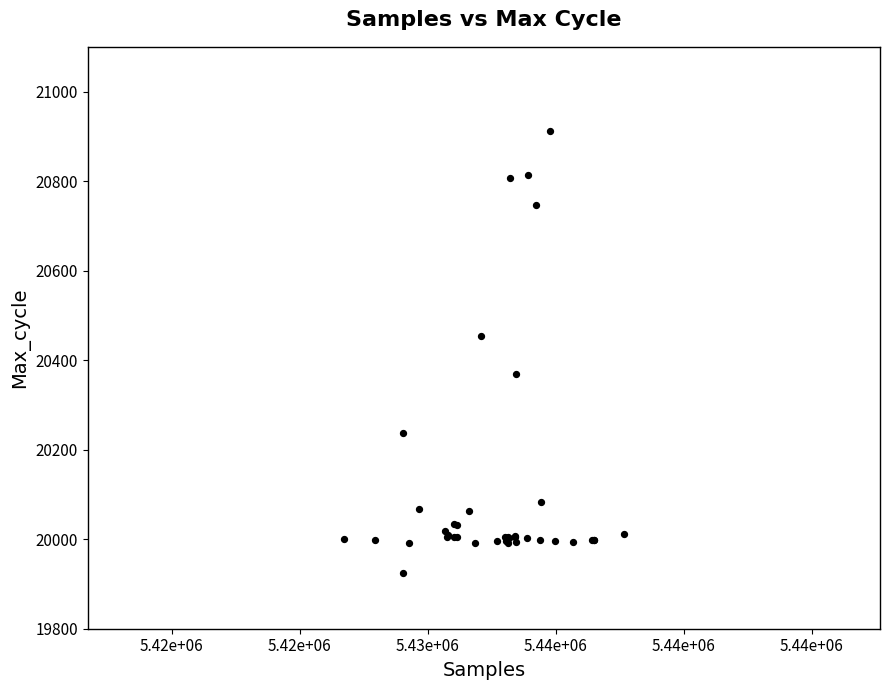

What Y value in the scatter plot is closest to 20418?

20453